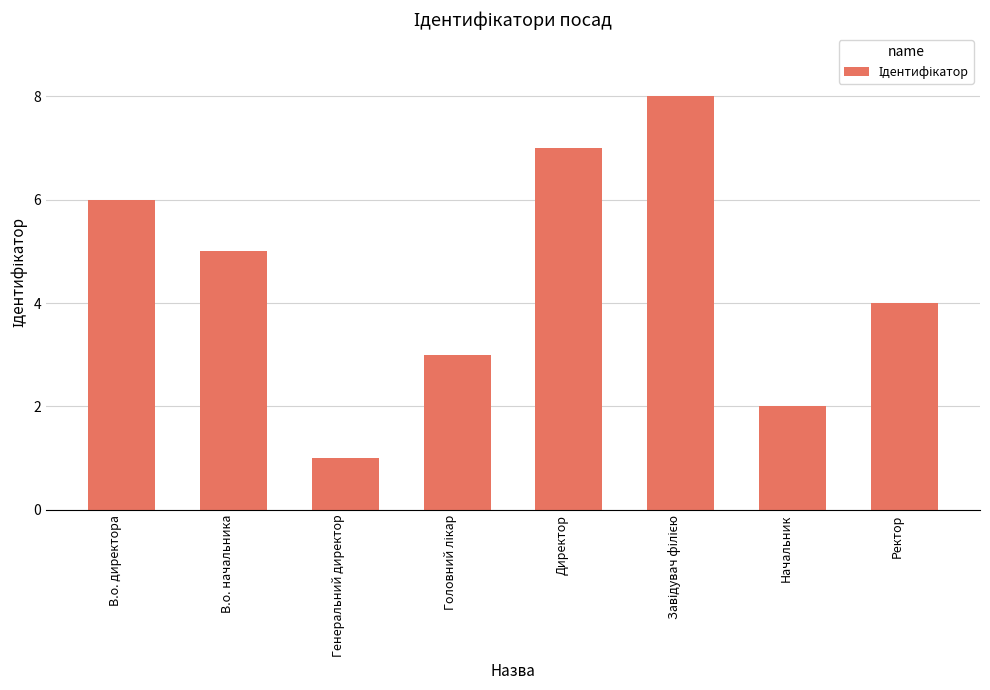

The value at Директор is 3. True or false?

False